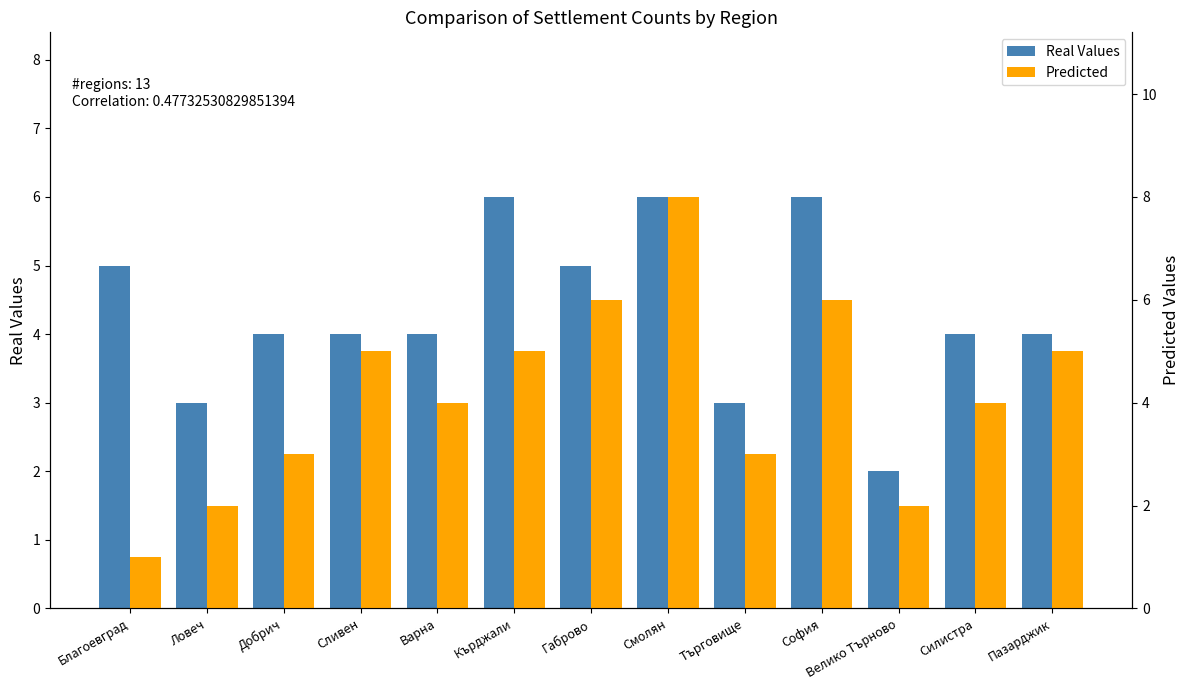

Between Сливен and Смолян, which is larger?

Смолян